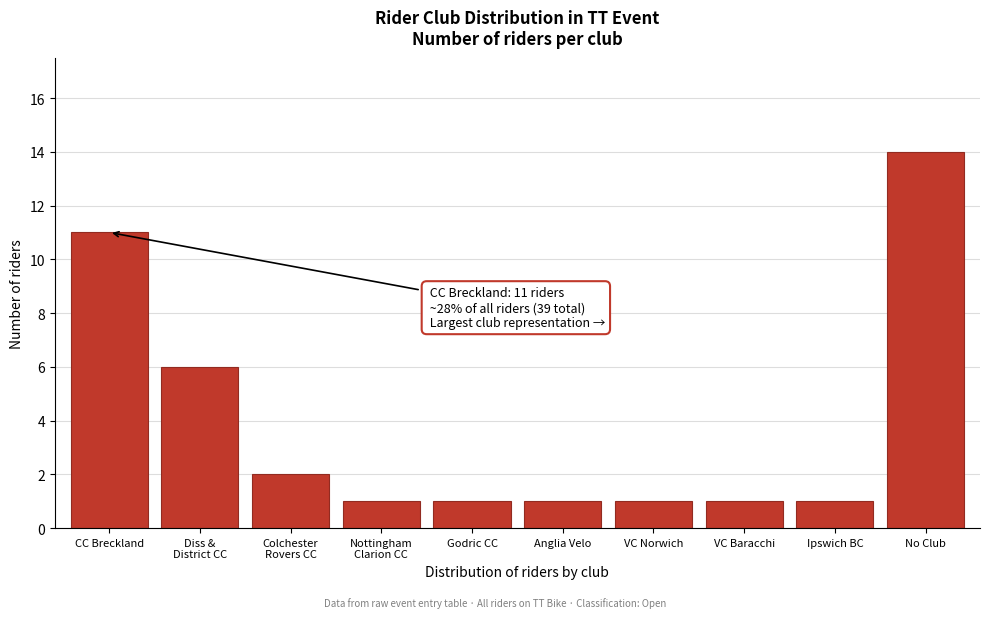

Reading left to right, list all the values displayed in this chart.

11	6	2	1	1	1	1	1	1	14